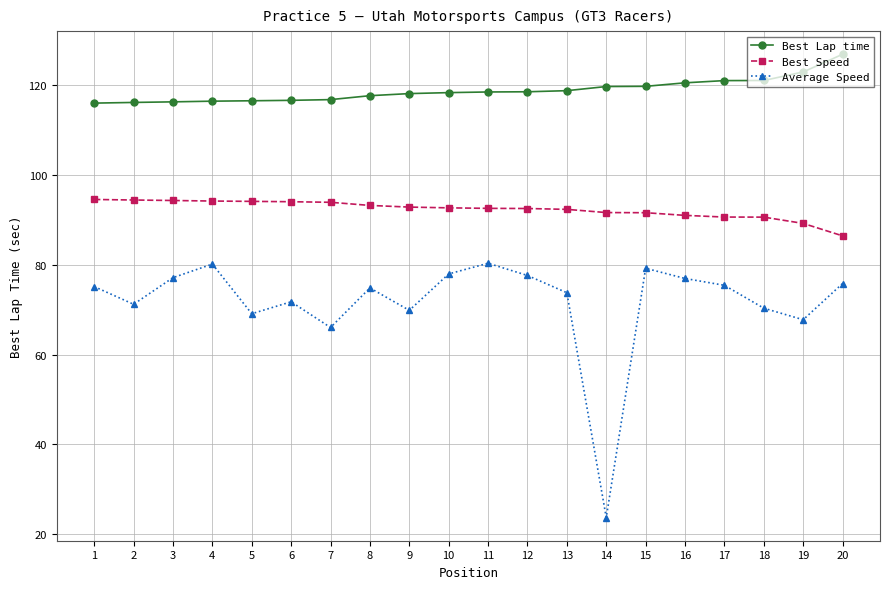

What is the total value across all series at 19?

280.0